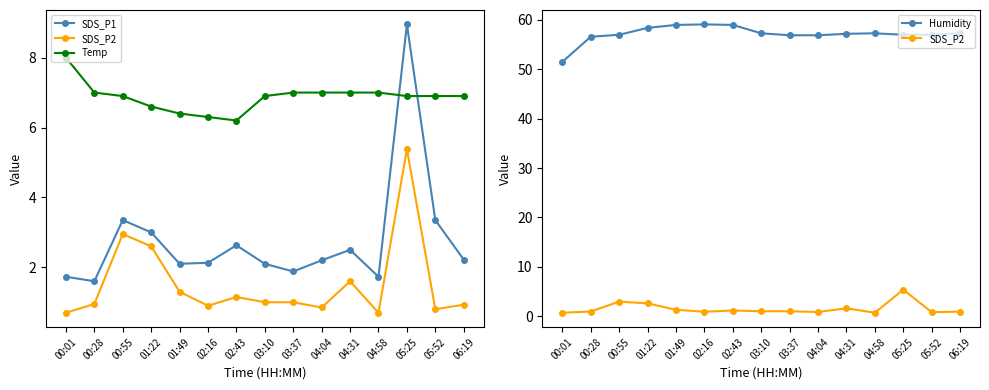

How many lines are shown in the chart?

4